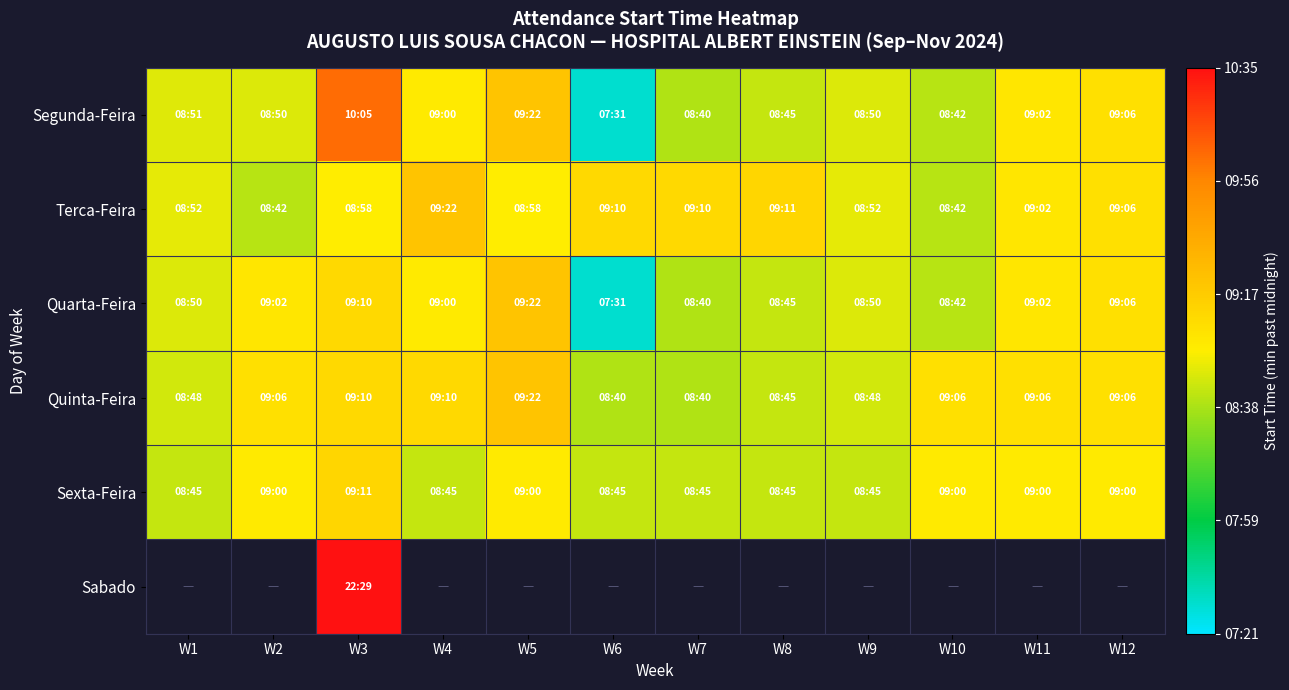

Between W7 and W3, which is larger?

W3